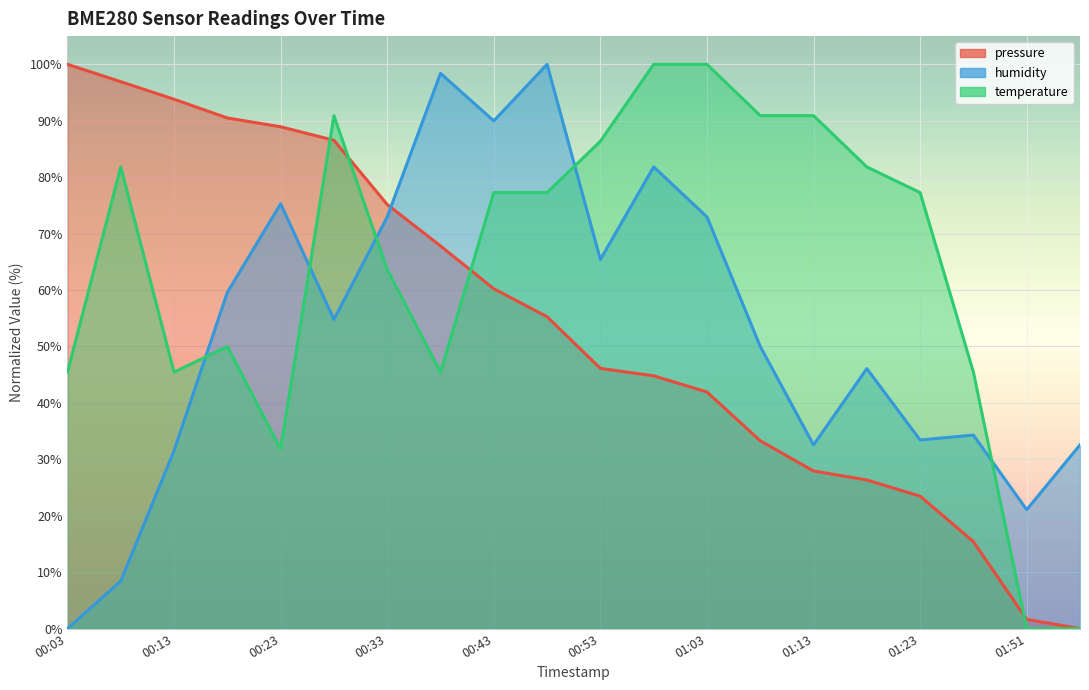

What are all the series names shown in the legend?

pressure, humidity, temperature